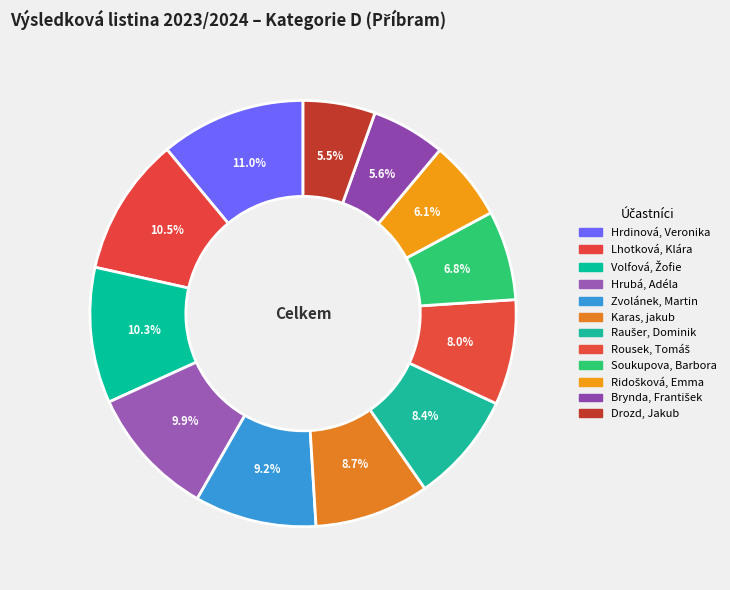

Rank the categories by value from highest to lowest.

Hrdinová, Veronika, Lhotková, Klára, Volfová, Žofie, Hrubá, Adéla, Zvolánek, Martin, Karas, jakub, Raušer, Dominik, Rousek, Tomáš, Soukupova, Barbora, Ridošková, Emma, Brynda, František, Drozd, Jakub